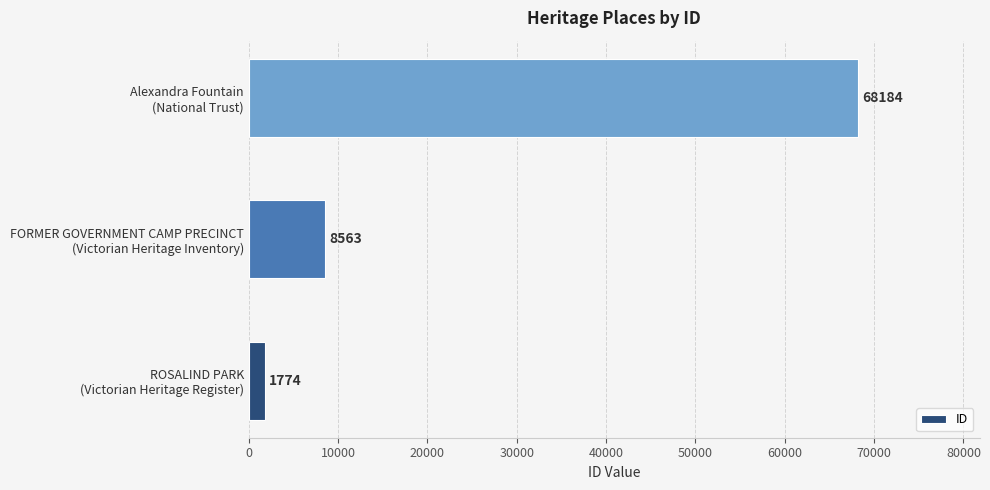

List the labels in order of value, smallest first.

ROSALIND PARK
(Victorian Heritage Register), FORMER GOVERNMENT CAMP PRECINCT
(Victorian Heritage Inventory), Alexandra Fountain
(National Trust)